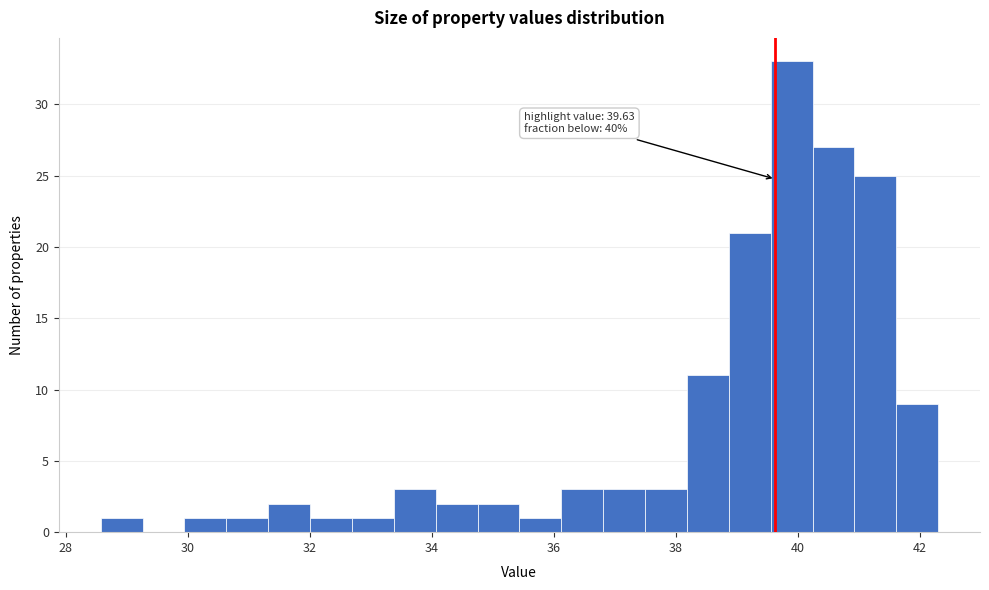

Read against the x-axis, roughly where is the centre of the tallest bar?

39.8